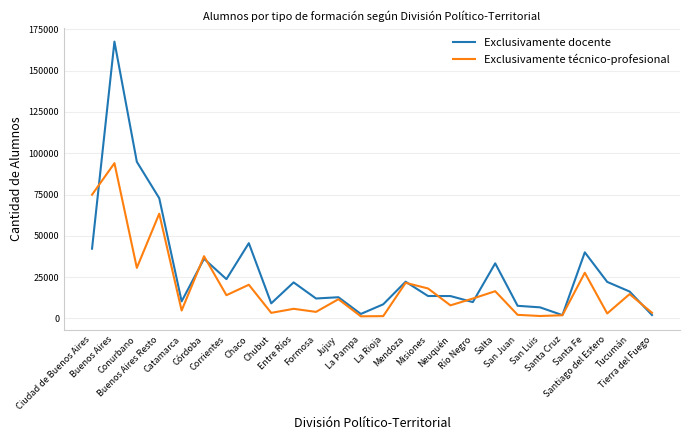

Does the chart have visible grid lines?

Yes